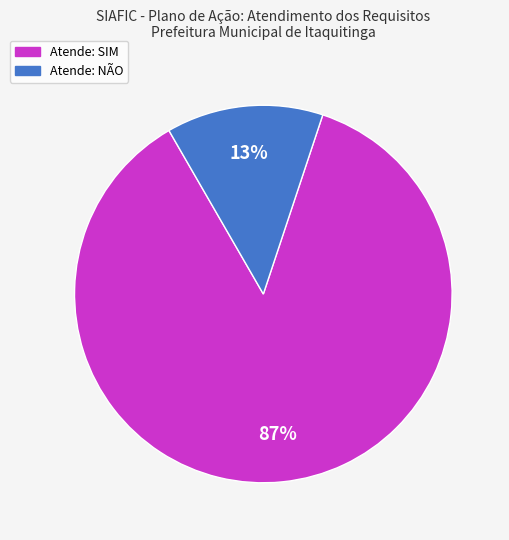

Is there a majority slice in this chart?

Yes